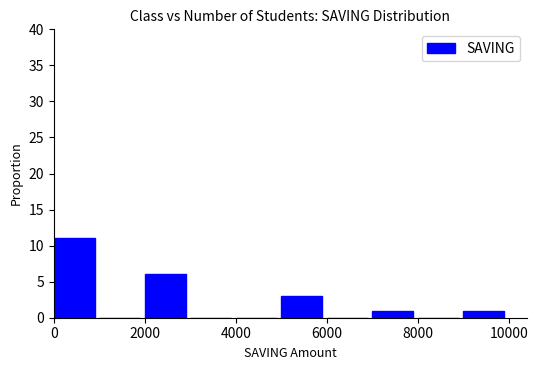

Which range on the x-axis has the tallest bar?

0 to 1000